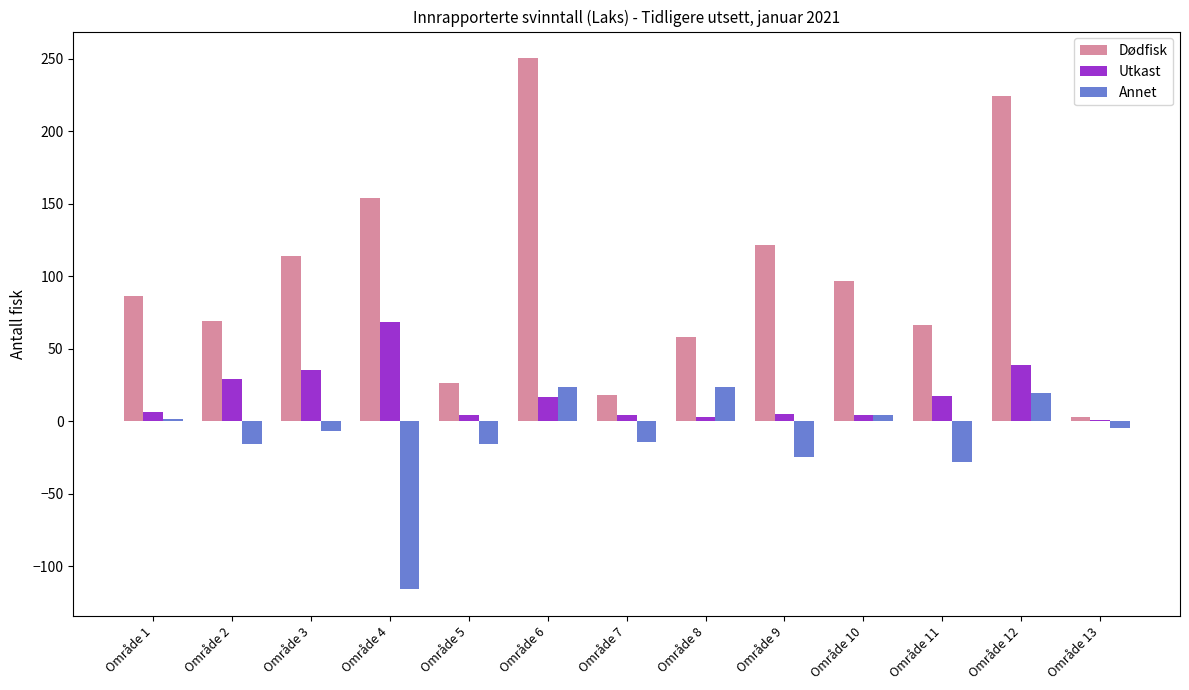

What is the maximum value shown in the chart?

250.3